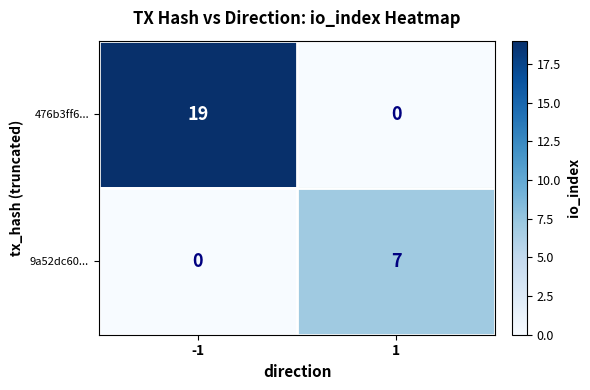

The value of 9a52dc60... at 1 is 7. True or false?

True